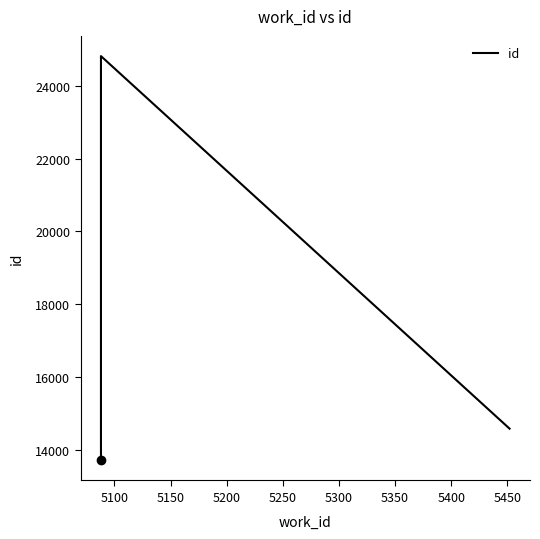

What is the value of the 3rd point from the left?

14574